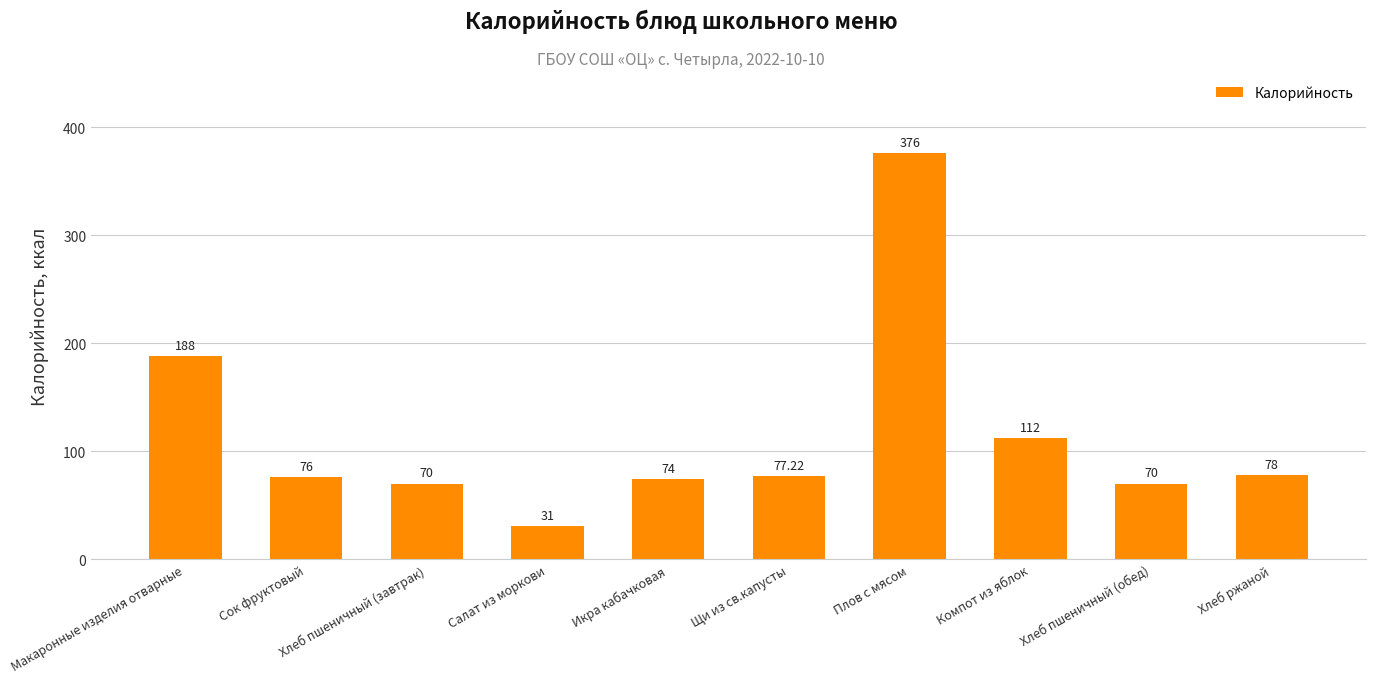

Which category has the highest value across all series?

Плов с мясом